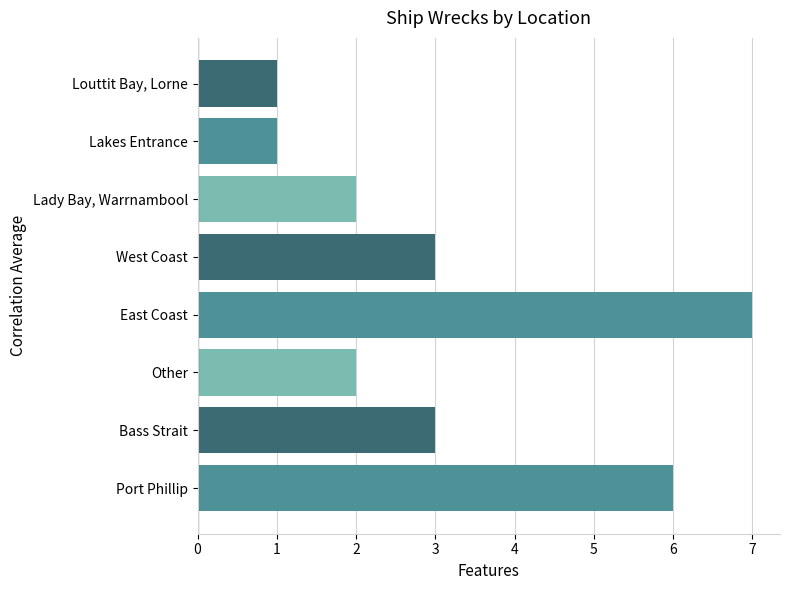

What is the greatest value displayed?

7